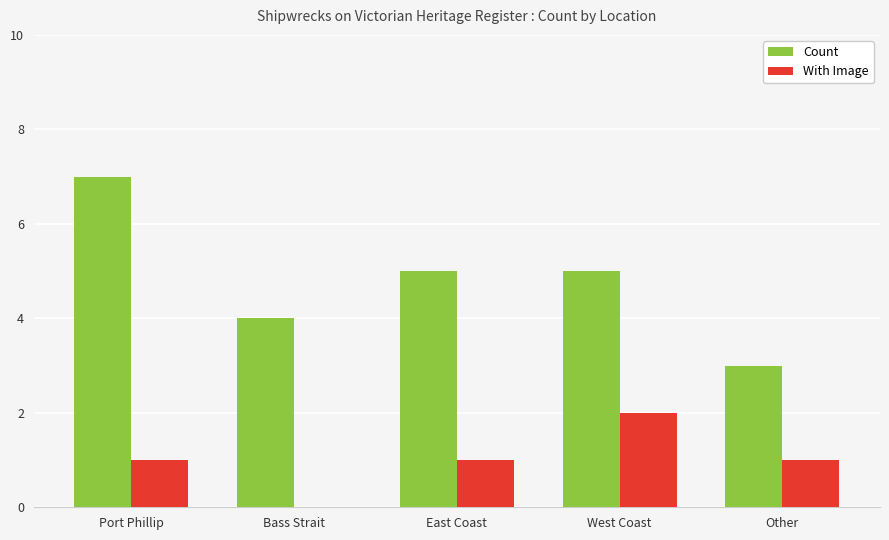

True or false: Count has a value of 3 at Other.

True